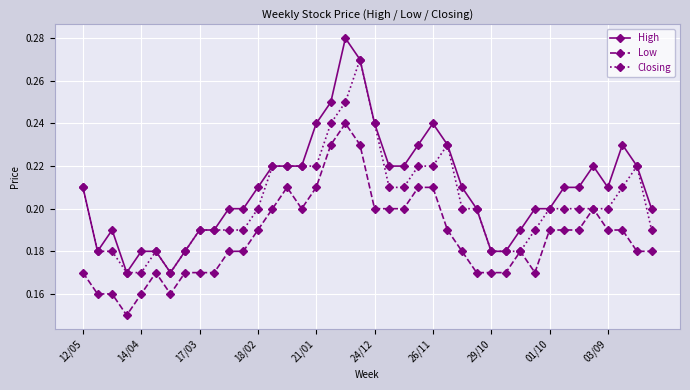

Which series has the widest spread of values?

High